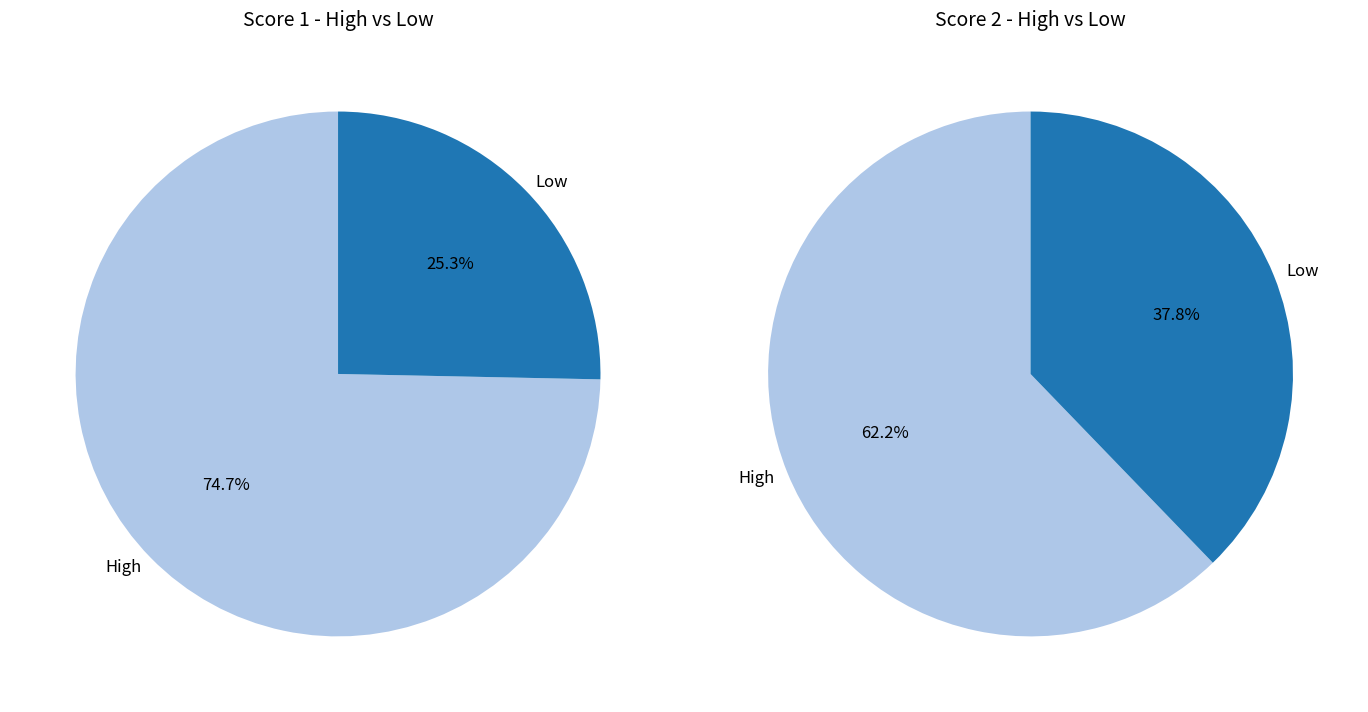

Is 5 the majority of the pie?

No